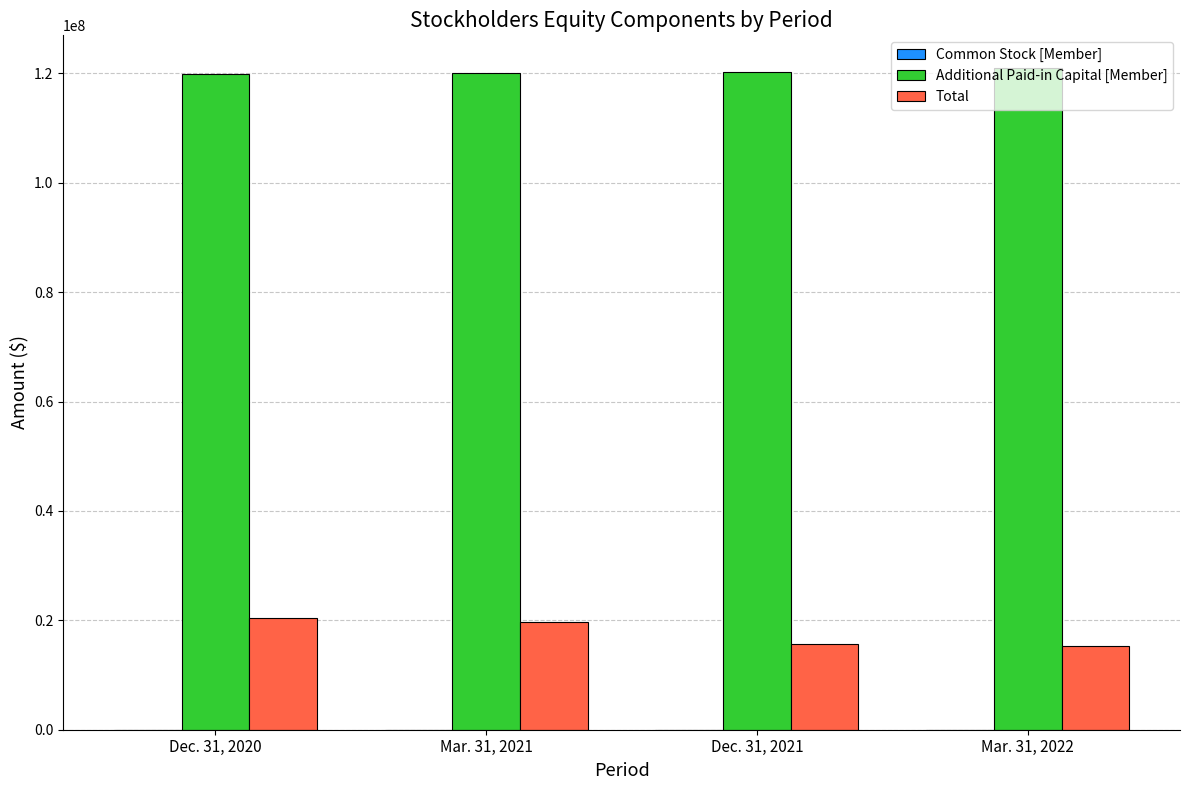

What is the average value of the Total series?

17738564